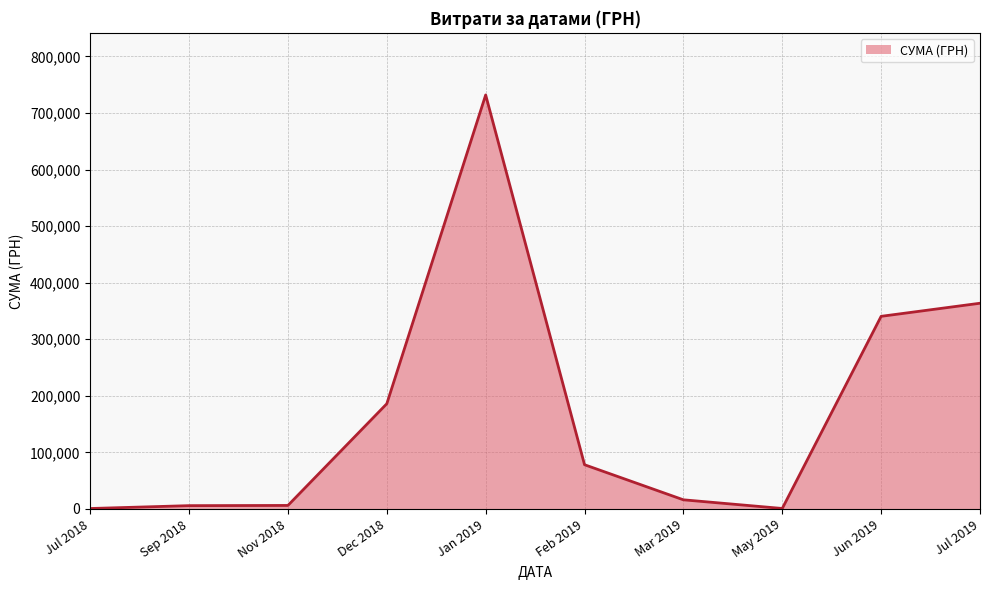

What is the difference between the maximum and minimum values?

731194.0